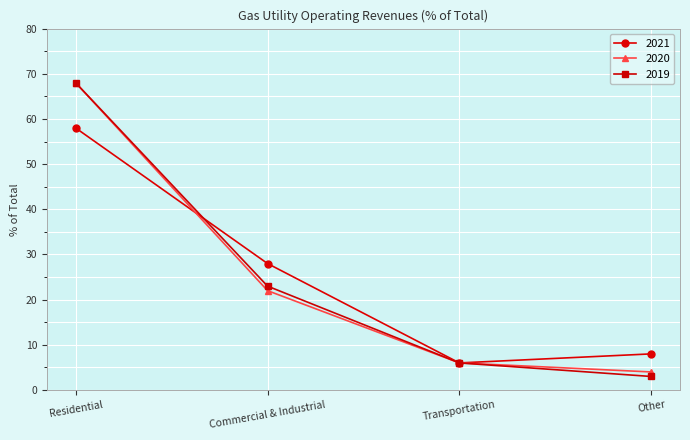

What is the spread (max minus min) of values at Residential?

10